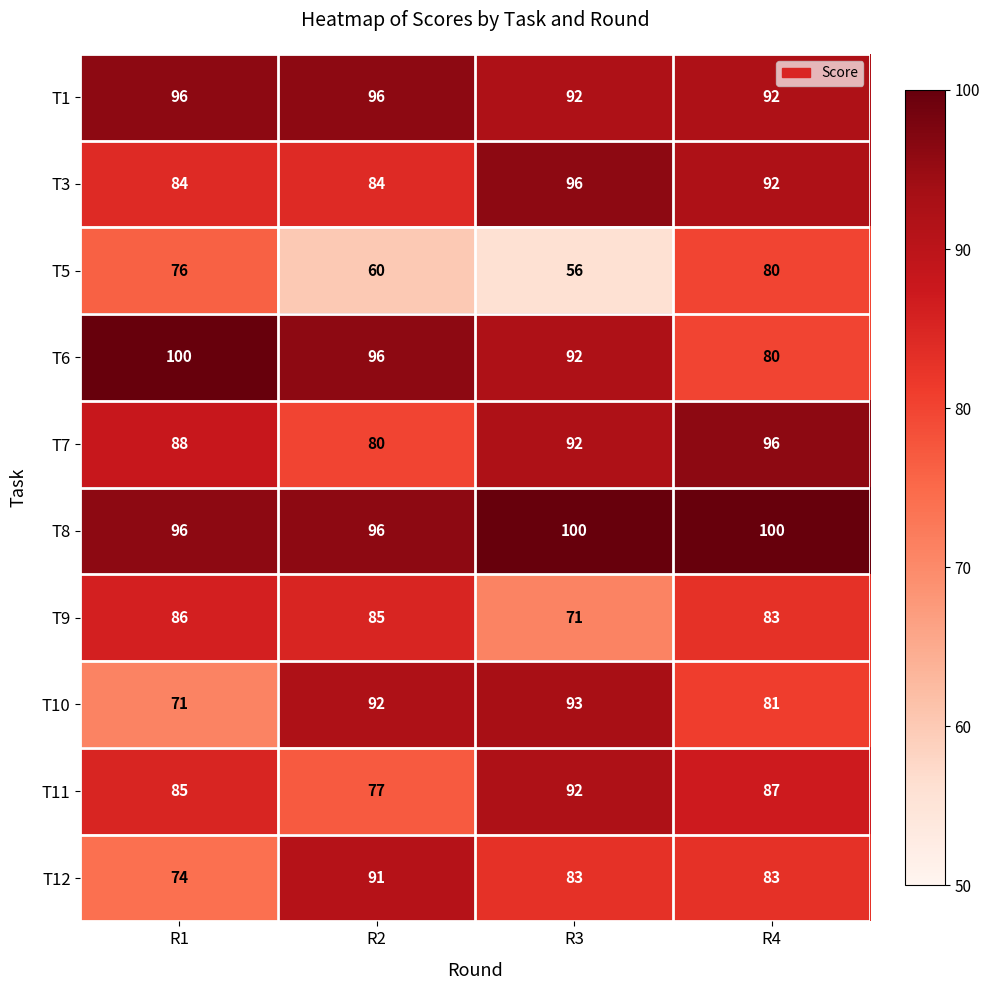

What is the smallest value displayed?

56